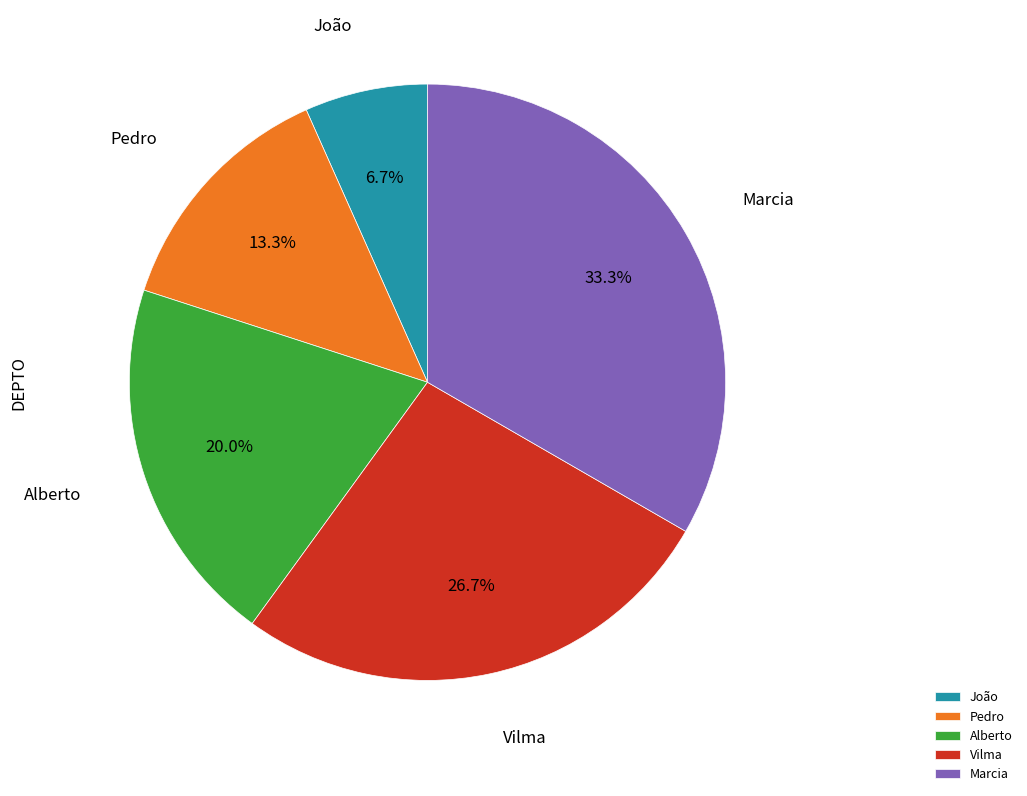

Rank the categories by value from highest to lowest.

Marcia, Vilma, Alberto, Pedro, João